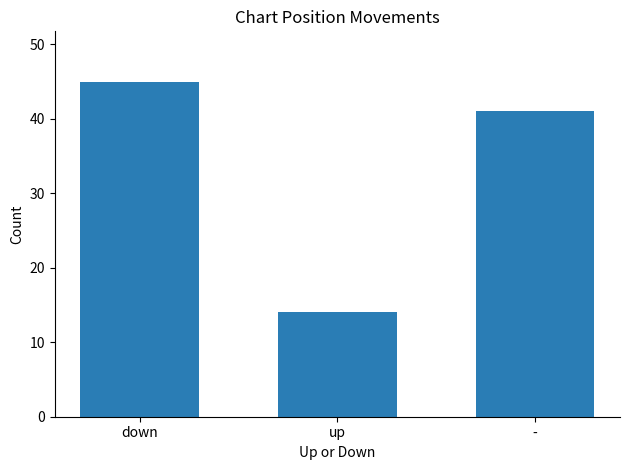

List the labels in order of value, smallest first.

up, -, down